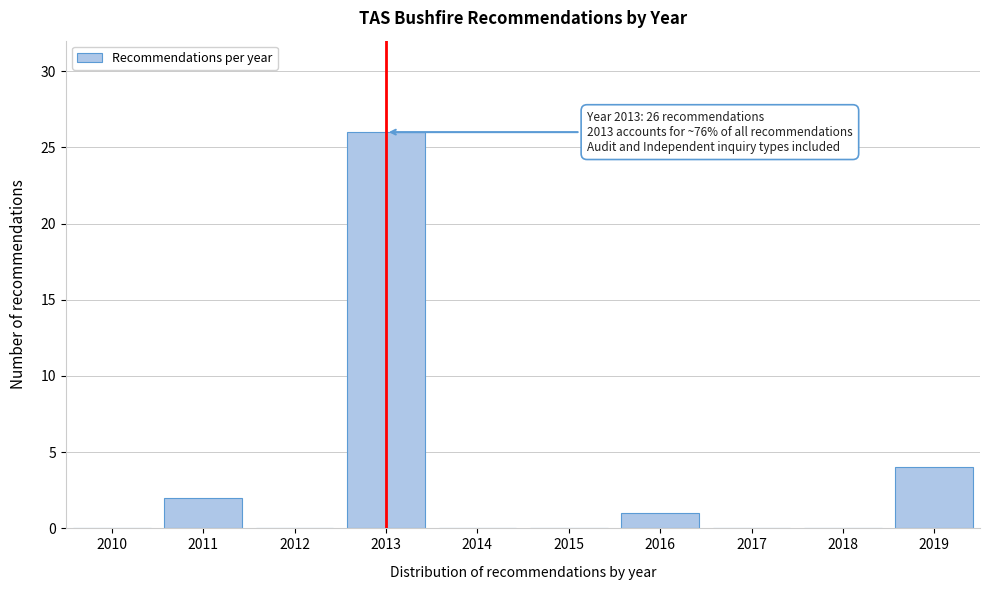

Reading left to right, transcribe all the data shown in this chart.

2010=0	2011=2	2012=0	2013=26	2014=0	2015=0	2016=1	2017=0	2018=0	2019=4